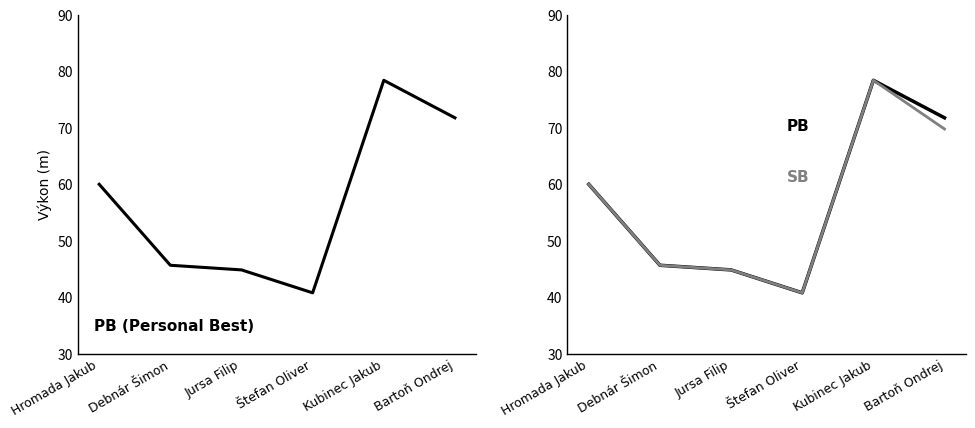

True or false: SB has more than 0 interior local peaks.

True